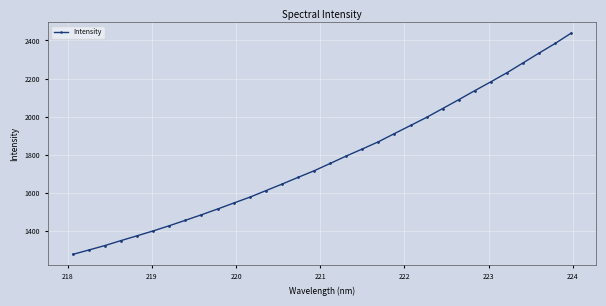

What is the sum of all values?

56905.4